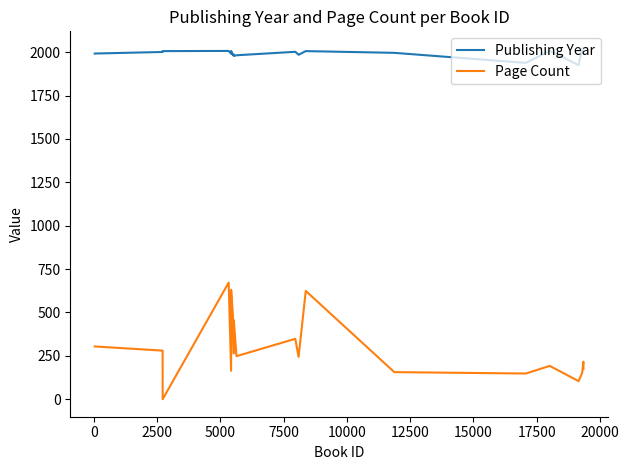

Rank the series by their maximum value, from highest to lowest.

Publishing Year, Page Count